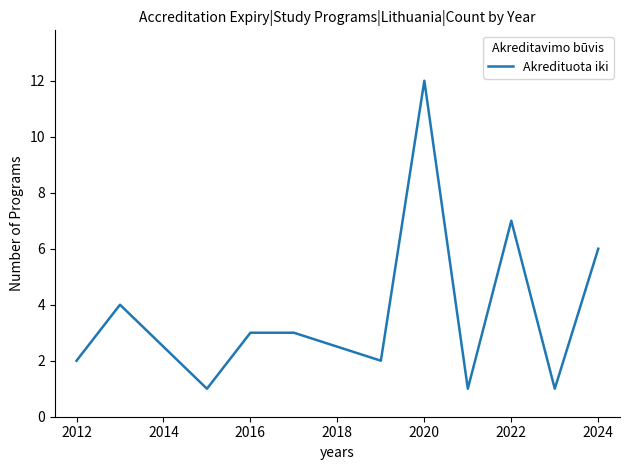

What is the greatest value displayed?

12